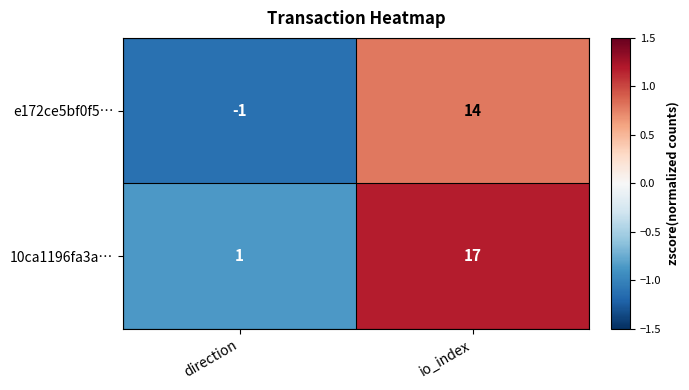

Is it true that 10ca1196fa3a… equals 1 at direction?

True